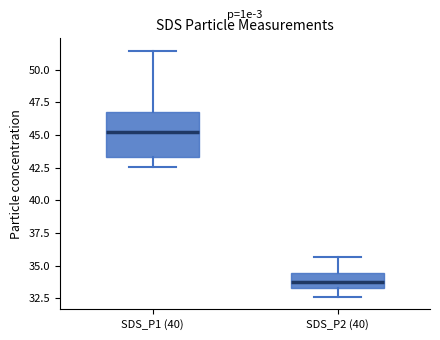

Where does the median line of the box for SDS_P1 (40) sit on the y-axis? The values are not printed on the chart, so give them approximately, as read against the axis.

45.0